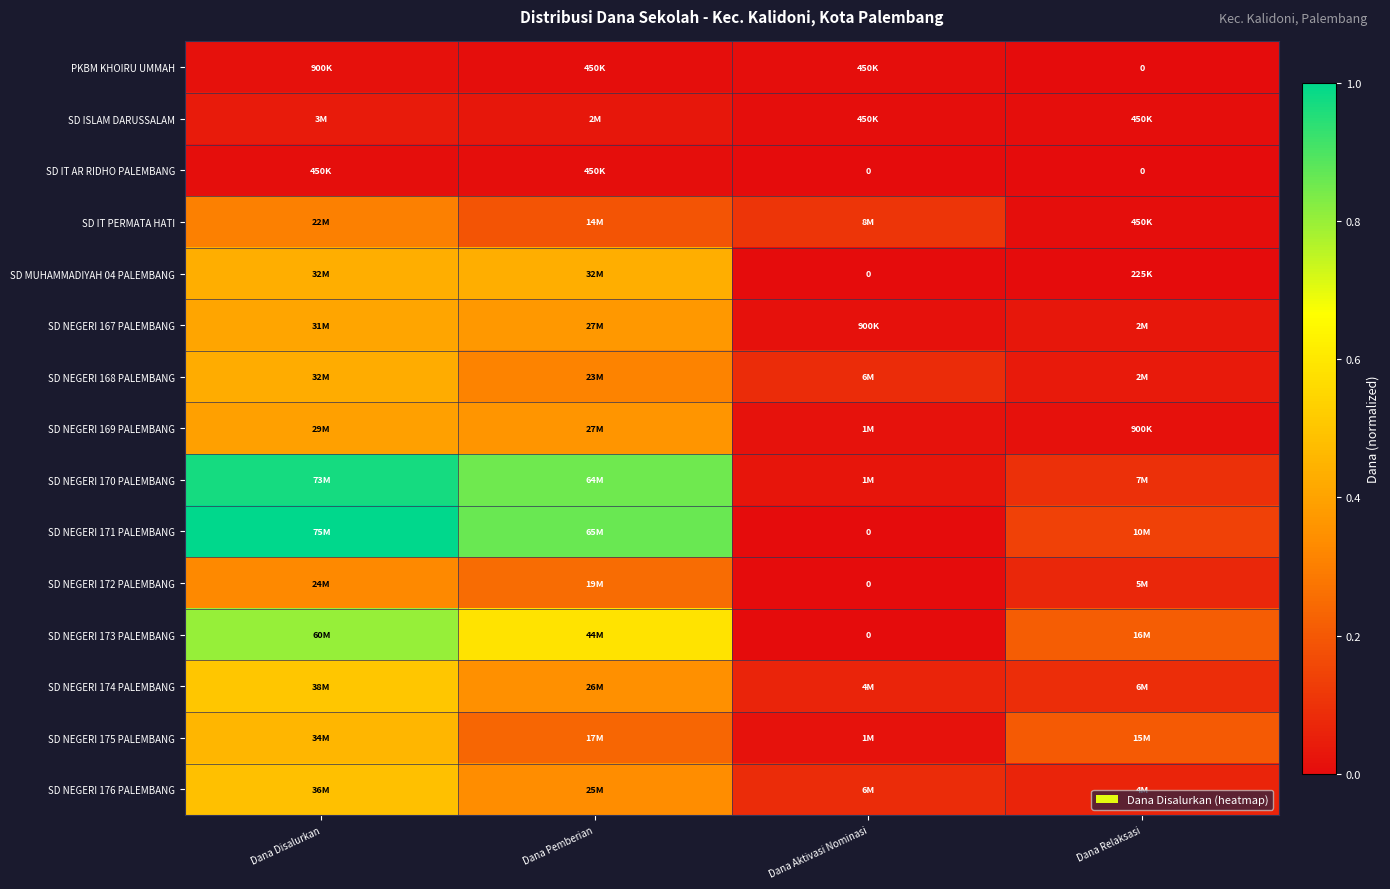

At Dana Relaksasi, list the series in order from smallest to largest.

PKBM KHOIRU UMMAH, SD IT AR RIDHO PALEMBANG, SD MUHAMMADIYAH 04 PALEMBANG, SD ISLAM DARUSSALAM, SD IT PERMATA HATI, SD NEGERI 169 PALEMBANG, SD NEGERI 167 PALEMBANG, SD NEGERI 168 PALEMBANG, SD NEGERI 176 PALEMBANG, SD NEGERI 172 PALEMBANG, SD NEGERI 174 PALEMBANG, SD NEGERI 170 PALEMBANG, SD NEGERI 171 PALEMBANG, SD NEGERI 175 PALEMBANG, SD NEGERI 173 PALEMBANG